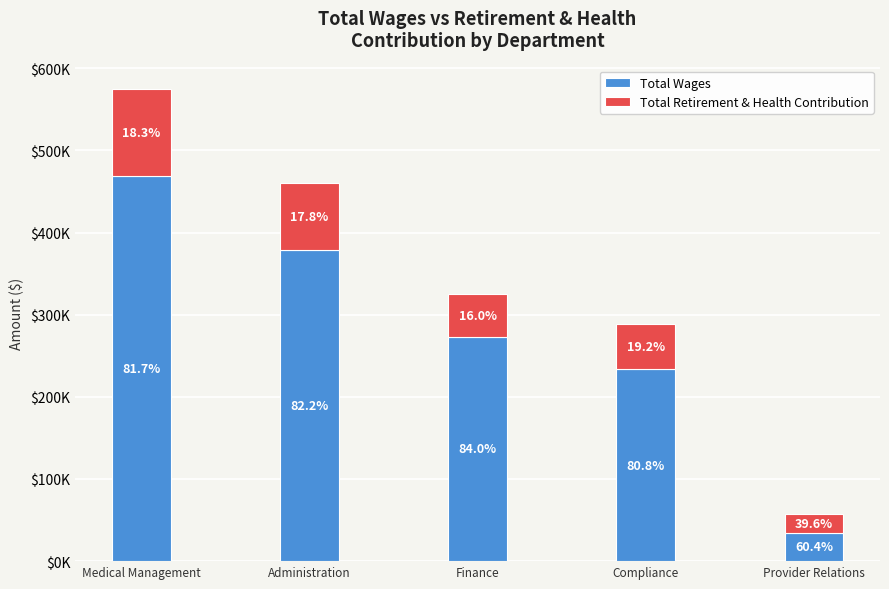

What are all the series names shown in the legend?

Total Wages, Total Retirement & Health Contribution